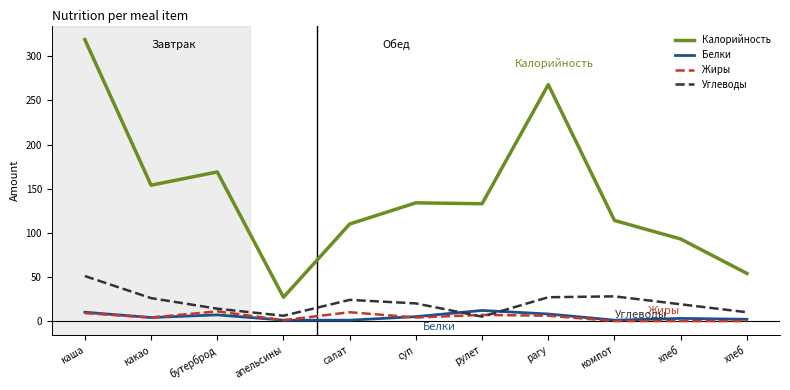

At which category is the sum across all series the highest?

каша